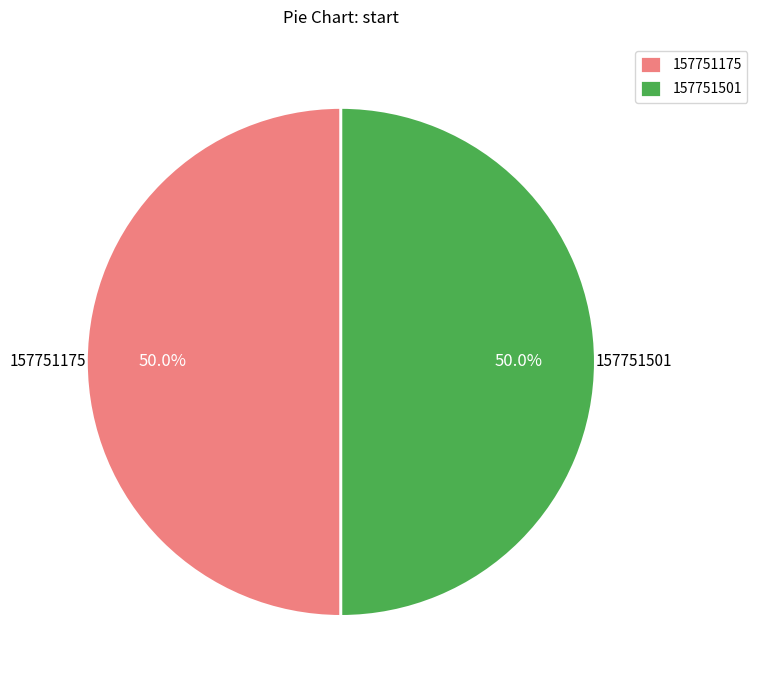

Approximately how many times larger is the value at 157751175 compared to 157751501?

1.0